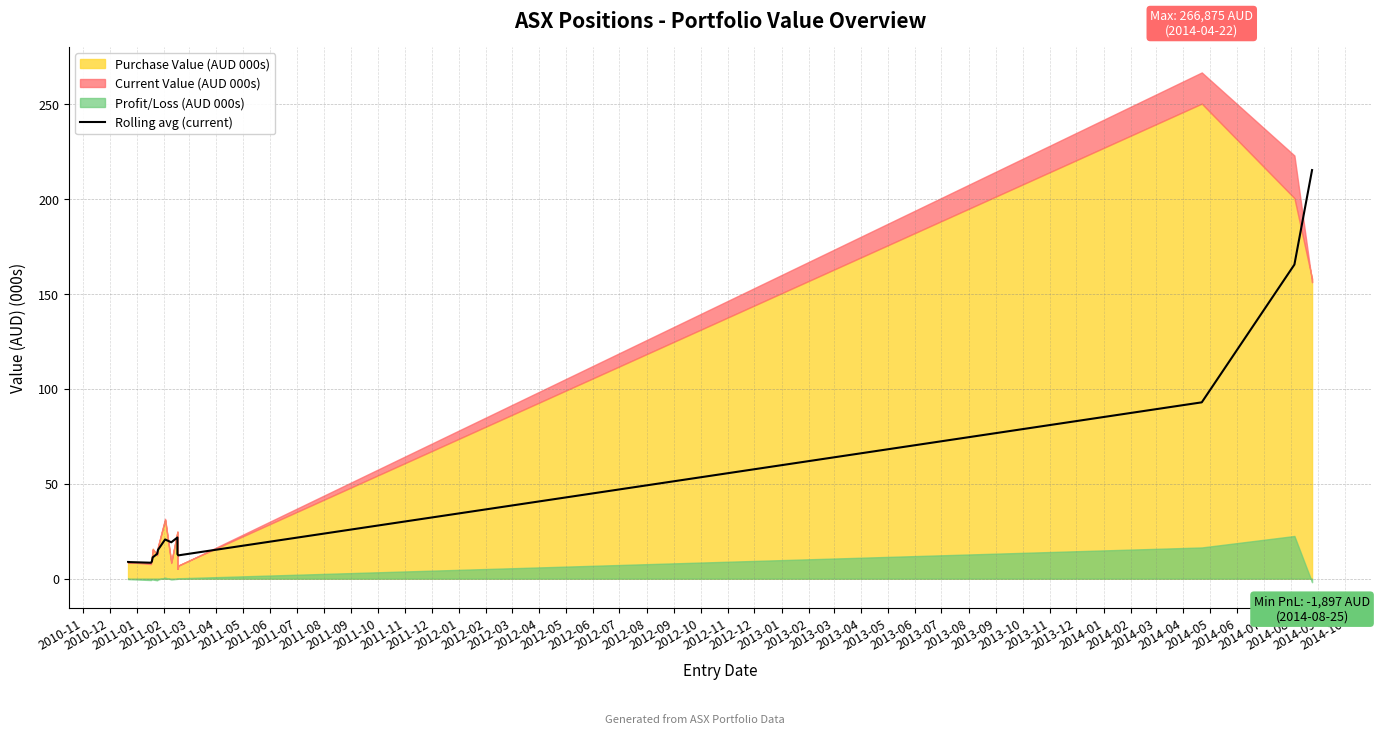

How many data points are less than 13?

7